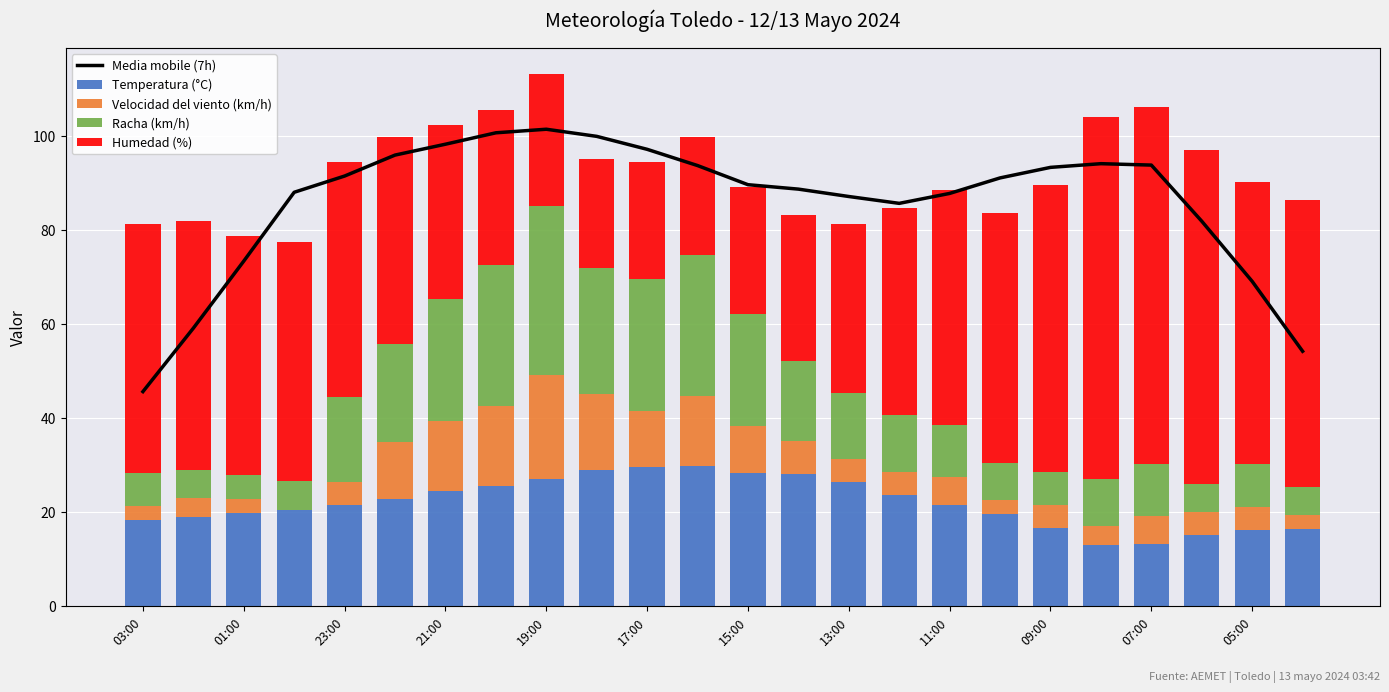

How many distinct data groups are displayed?

5